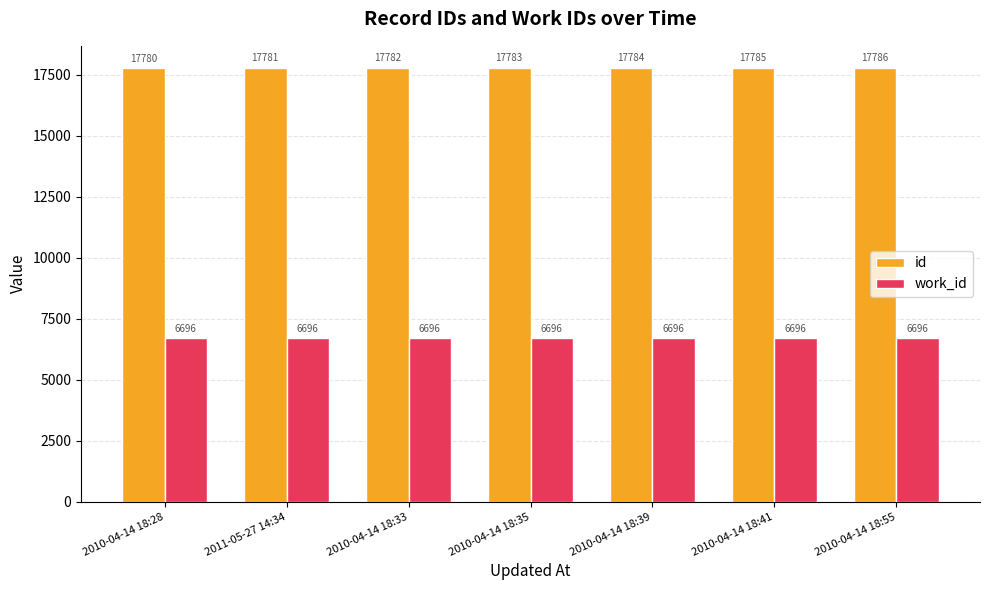

At how many categories does at least one series exceed 11146?

7